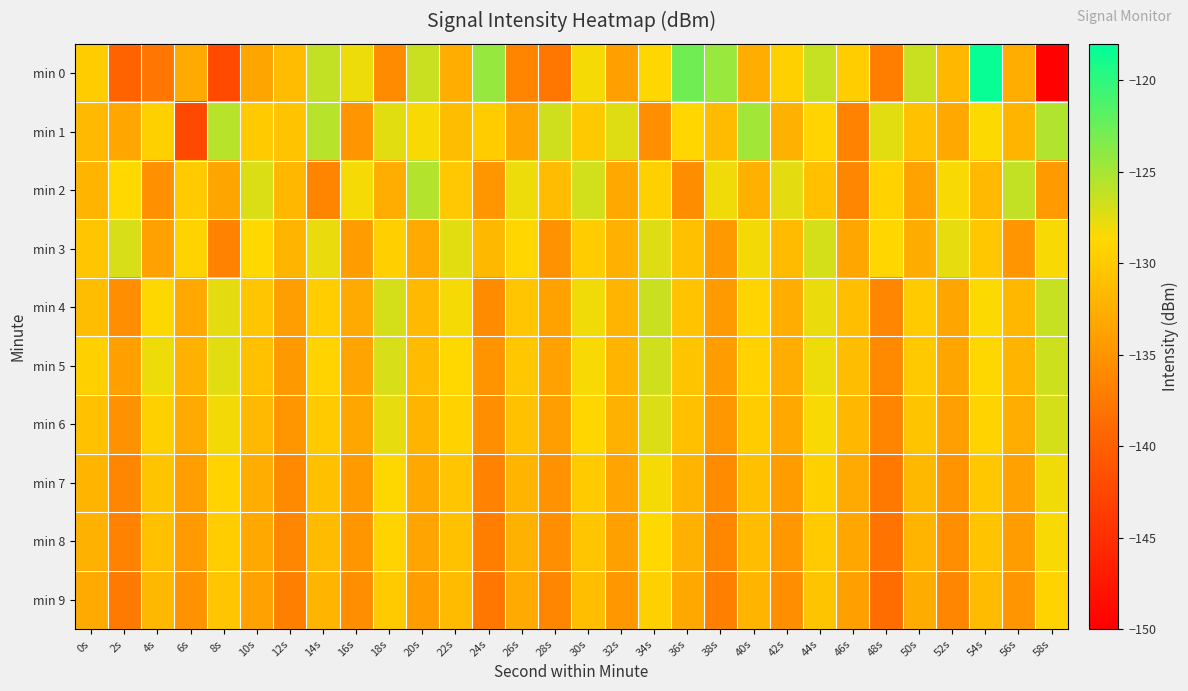

Reading right to left, transcribe all the data shown in this chart.

min 0: 58s=-149.7	56s=-132.6	54s=-118.3	52s=-131.8	50s=-126.5	48s=-137.1	46s=-129.7	44s=-126.3	42s=-129.4	40s=-132.6	38s=-124.4	36s=-122.8	34s=-128.8	32s=-133.9	30s=-128.3	28s=-137.7	26s=-136.5	24s=-124.4	22s=-132.7	20s=-126.4	18s=-135.8	16s=-127.9	14s=-126.2	12s=-131.4	10s=-133.4	8s=-142.2	6s=-132.9	4s=-137.8	2s=-139.6	0s=-129.8
min 1: 58s=-125.4	56s=-131.9	54s=-128.6	52s=-133.2	50s=-130.8	48s=-127.5	46s=-136.7	44s=-129.1	42s=-132.3	40s=-124.8	38s=-131.5	36s=-128.9	34s=-135.6	32s=-127.3	30s=-130.1	28s=-126.7	26s=-133.4	24s=-129.8	22s=-131.2	20s=-128.5	18s=-127.4	16s=-134.9	14s=-125.7	12s=-130.7	10s=-130.0	8s=-125.7	6s=-142.3	4s=-129.5	2s=-133.3	0s=-131.6
min 2: 58s=-134.5	56s=-126.2	54s=-131.6	52s=-128.4	50s=-133.7	48s=-129.3	46s=-136.2	44s=-131.0	42s=-127.6	40s=-132.4	38s=-128.1	36s=-135.7	34s=-129.5	32s=-133.1	30s=-126.8	28s=-131.3	26s=-127.9	24s=-134.8	22s=-130.2	20s=-125.6	18s=-132.7	16s=-128.3	14s=-136.4	12s=-131.8	10s=-127.2	8s=-133.5	6s=-129.9	4s=-135.3	2s=-128.7	0s=-132.1
min 3: 58s=-128.5	56s=-134.9	54s=-130.3	52s=-127.7	50s=-132.8	48s=-129.0	46s=-133.3	44s=-126.9	42s=-131.4	40s=-128.2	38s=-134.6	36s=-130.9	34s=-127.3	32s=-132.5	30s=-129.8	28s=-135.2	26s=-128.9	24s=-131.7	22s=-127.4	20s=-133.0	18s=-129.6	16s=-134.3	14s=-127.8	12s=-132.1	10s=-128.7	8s=-136.6	6s=-129.2	4s=-133.8	2s=-127.1	0s=-130.5
min 4: 58s=-126.3	56s=-131.8	54s=-128.6	52s=-133.4	50s=-130.0	48s=-136.3	46s=-131.1	44s=-127.8	42s=-132.6	40s=-129.1	38s=-134.4	36s=-130.7	34s=-126.5	32s=-131.9	30s=-128.1	28s=-133.7	26s=-130.5	24s=-135.8	22s=-128.3	20s=-131.6	18s=-127.0	16s=-132.9	14s=-129.7	12s=-134.1	10s=-130.4	8s=-127.6	6s=-133.2	4s=-128.8	2s=-135.5	0s=-131.2
min 5: 58s=-126.6	56s=-132.1	54s=-128.8	52s=-133.5	50s=-130.1	48s=-136.0	46s=-131.2	44s=-127.9	42s=-132.7	40s=-129.3	38s=-134.2	36s=-130.6	34s=-126.7	32s=-132.0	30s=-128.4	28s=-133.8	26s=-130.3	24s=-135.1	22s=-128.7	20s=-131.5	18s=-127.1	16s=-133.6	14s=-129.2	12s=-134.6	10s=-130.9	8s=-127.5	6s=-132.3	4s=-128.0	2s=-133.9	0s=-129.4
min 6: 58s=-127.0	56s=-132.7	54s=-129.2	52s=-134.0	50s=-130.6	48s=-136.5	46s=-131.8	44s=-128.4	42s=-133.2	40s=-129.8	38s=-134.7	36s=-131.0	34s=-127.2	32s=-132.5	30s=-128.9	28s=-134.1	26s=-130.8	24s=-135.6	22s=-129.3	20s=-132.1	18s=-127.7	16s=-133.3	14s=-129.9	12s=-134.8	10s=-131.6	8s=-128.2	6s=-133.0	4s=-129.5	2s=-135.2	0s=-130.8
min 7: 58s=-128.1	56s=-133.8	54s=-130.3	52s=-135.1	50s=-131.7	48s=-137.6	46s=-132.9	44s=-129.5	42s=-134.3	40s=-130.9	38s=-135.8	36s=-132.1	34s=-128.3	32s=-133.6	30s=-130.0	28s=-135.2	26s=-131.9	24s=-136.7	22s=-130.4	20s=-133.2	18s=-128.8	16s=-134.4	14s=-131.0	12s=-135.9	10s=-132.7	8s=-129.3	6s=-134.1	4s=-130.6	2s=-136.3	0s=-131.9
min 8: 58s=-128.5	56s=-134.2	54s=-130.7	52s=-135.5	50s=-132.1	48s=-138.0	46s=-133.3	44s=-129.9	42s=-134.7	40s=-131.3	38s=-136.2	36s=-132.5	34s=-128.7	32s=-134.0	30s=-130.4	28s=-135.6	26s=-132.3	24s=-137.1	22s=-130.8	20s=-133.6	18s=-129.2	16s=-134.8	14s=-131.4	12s=-136.3	10s=-133.1	8s=-129.7	6s=-134.5	4s=-131.0	2s=-136.7	0s=-132.3
min 9: 58s=-129.2	56s=-134.9	54s=-131.4	52s=-136.2	50s=-132.8	48s=-138.7	46s=-134.0	44s=-130.6	42s=-135.4	40s=-132.0	38s=-136.9	36s=-133.2	34s=-129.4	32s=-134.7	30s=-131.1	28s=-136.3	26s=-133.0	24s=-137.8	22s=-131.5	20s=-134.3	18s=-129.9	16s=-135.5	14s=-132.1	12s=-137.0	10s=-133.8	8s=-130.4	6s=-135.2	4s=-131.7	2s=-137.4	0s=-133.0